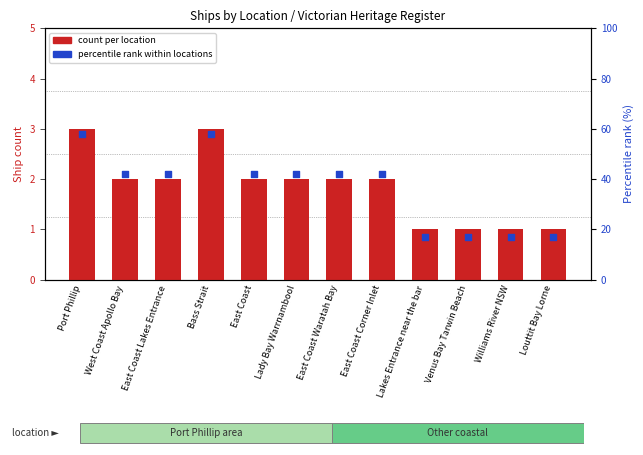

Which series contains the highest Y value?

percentile rank within locations